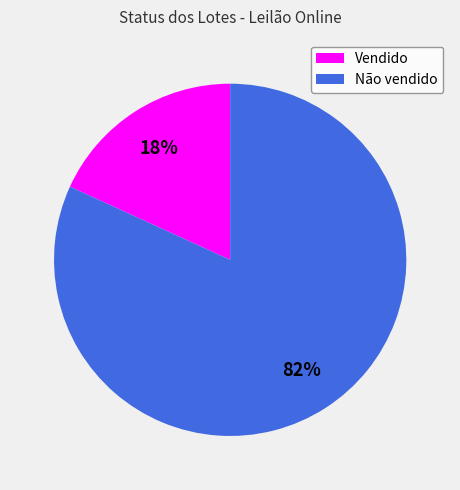

What is the smallest slice in the pie chart?

Vendido